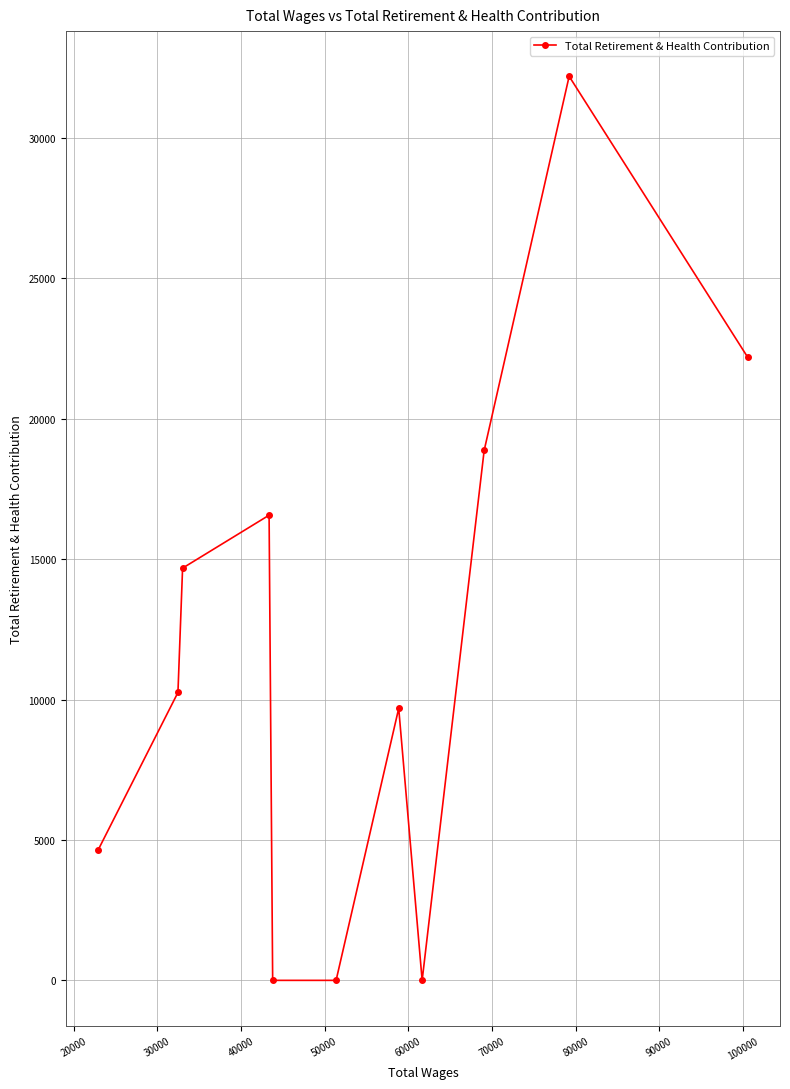

Reading left to right, transcribe all the data shown in this chart.

4650	10251	14679	16564	0	0	9686	0	18869	32192	22197